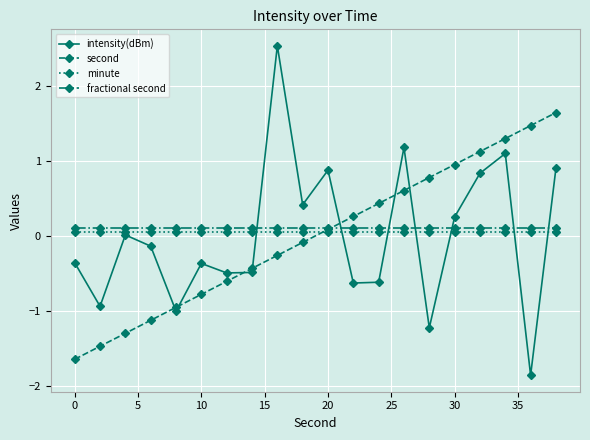

Which series ends up on top after the final intersection of fractional second and intensity(dBm)?

intensity(dBm)